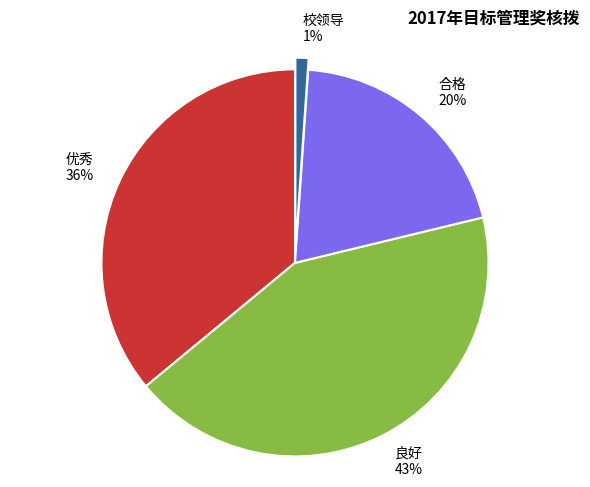

Between 优秀 36% and 合格 20%, which is larger?

优秀 36%